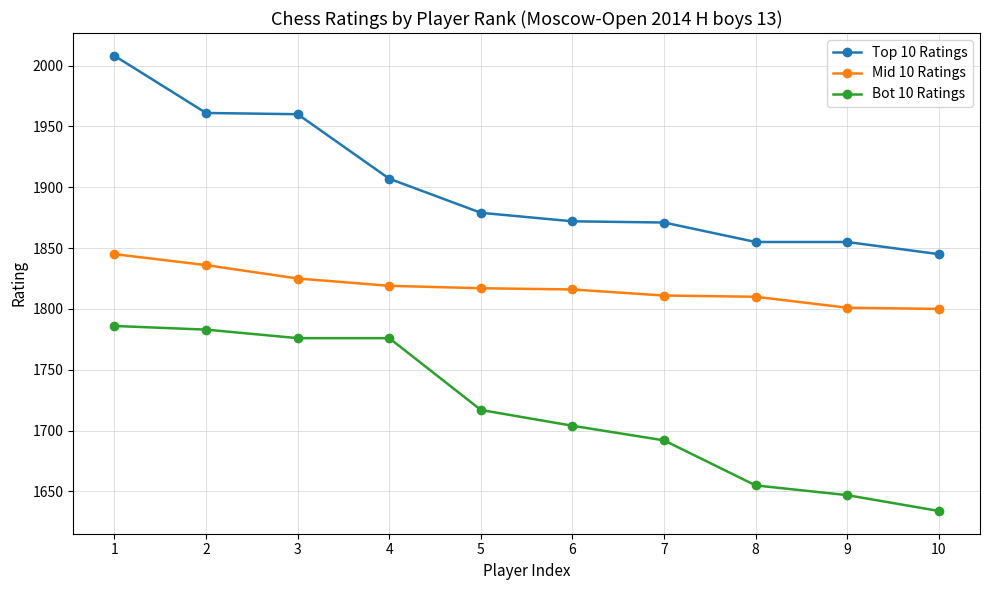

Between 3 and 4, which series saw the biggest shift?

Top 10 Ratings